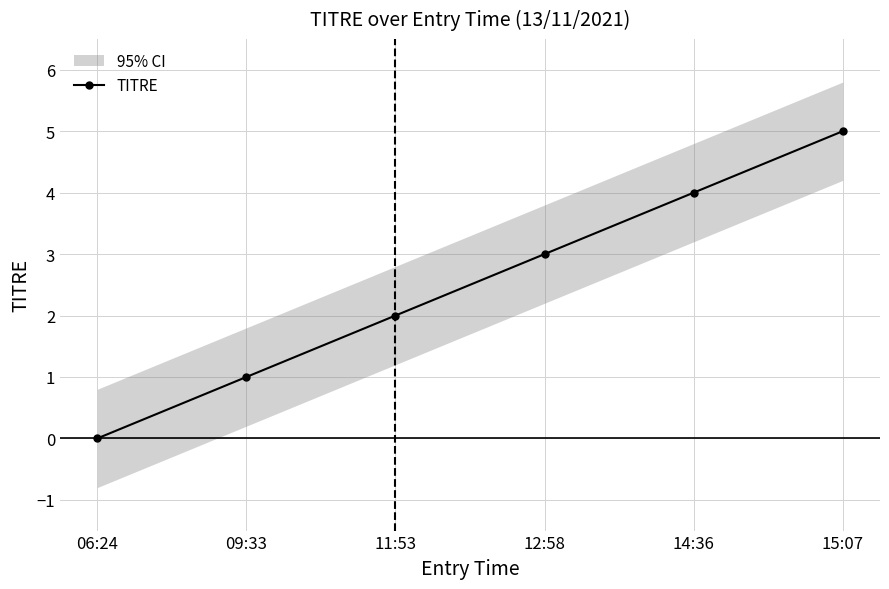

Rank the categories by value from highest to lowest.

15:07, 14:36, 12:58, 11:53, 09:33, 06:24